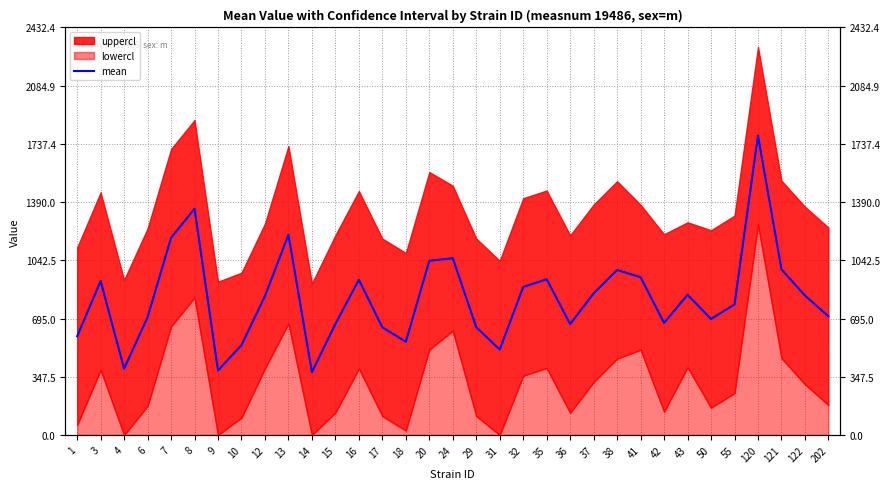

What is the difference between the values at 17 and 9?

257.0